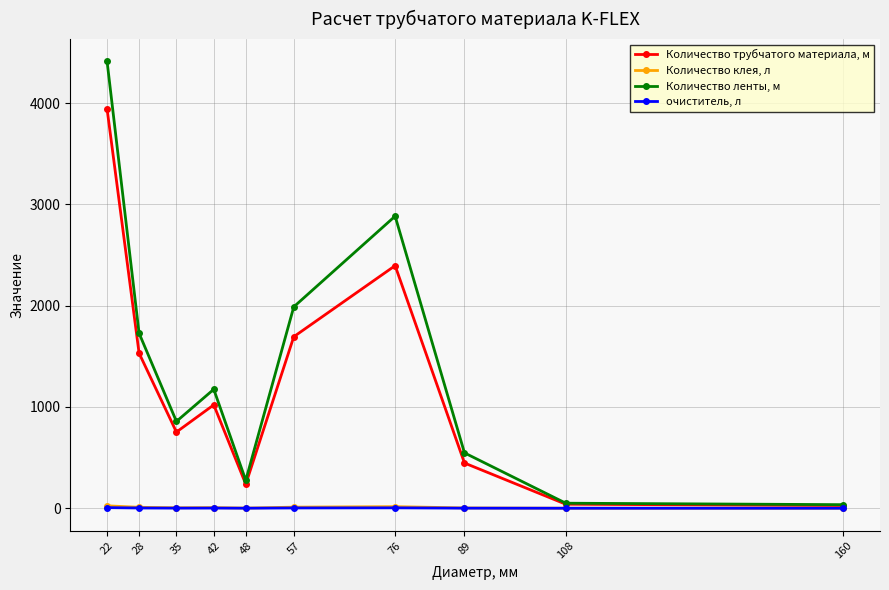

Rank the series by their maximum value, from highest to lowest.

Количество ленты, м, Количество трубчатого материала, м, Количество клея, л, очиститель, л